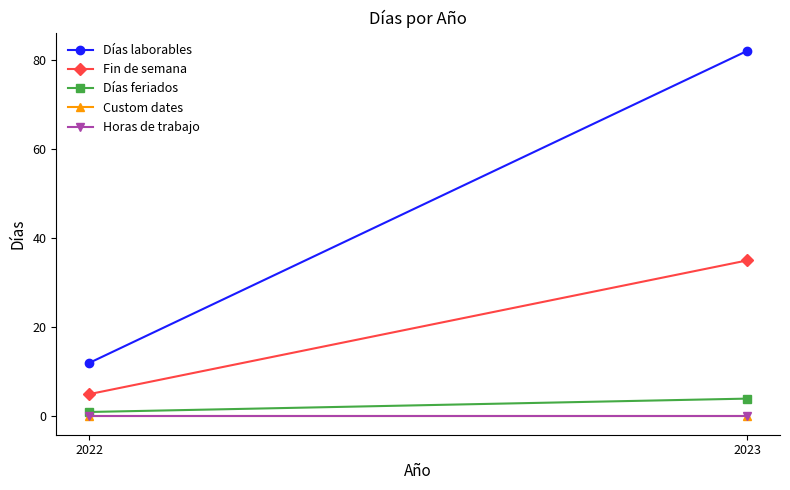

Which has a higher value, 2023 or 2022?

2023